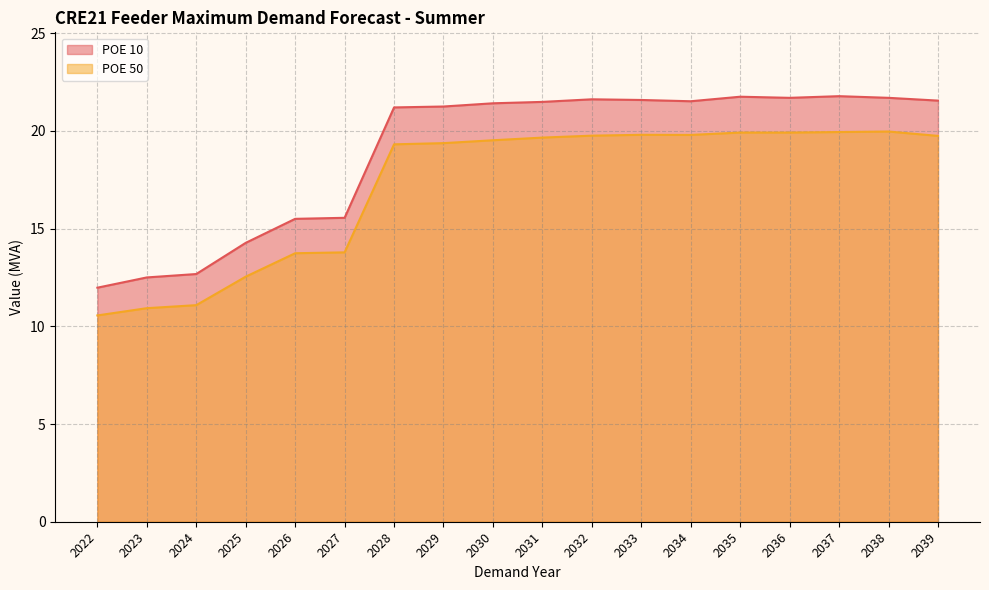

Reading left to right, list all the values displayed in this chart.

POE 10: 12.0	12.5	12.7	14.3	15.5	15.5	21.2	21.2	21.4	21.5	21.6	21.6	21.5	21.7	21.7	21.8	21.7	21.5
POE 50: 10.6	10.9	11.1	12.5	13.7	13.8	19.3	19.4	19.5	19.7	19.8	19.8	19.8	19.9	19.9	19.9	20.0	19.7